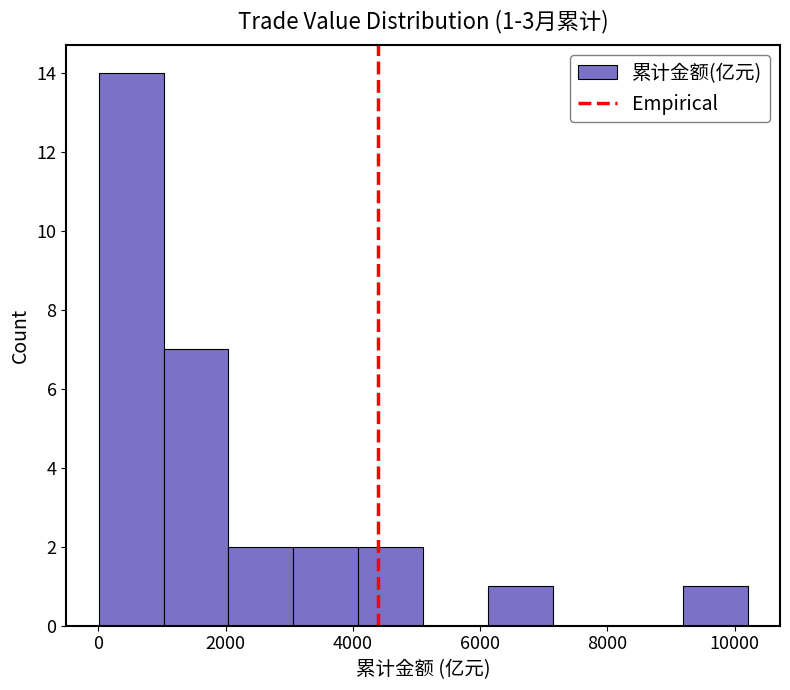

Over which range of the x-axis is the bar tallest?

0 to 1000